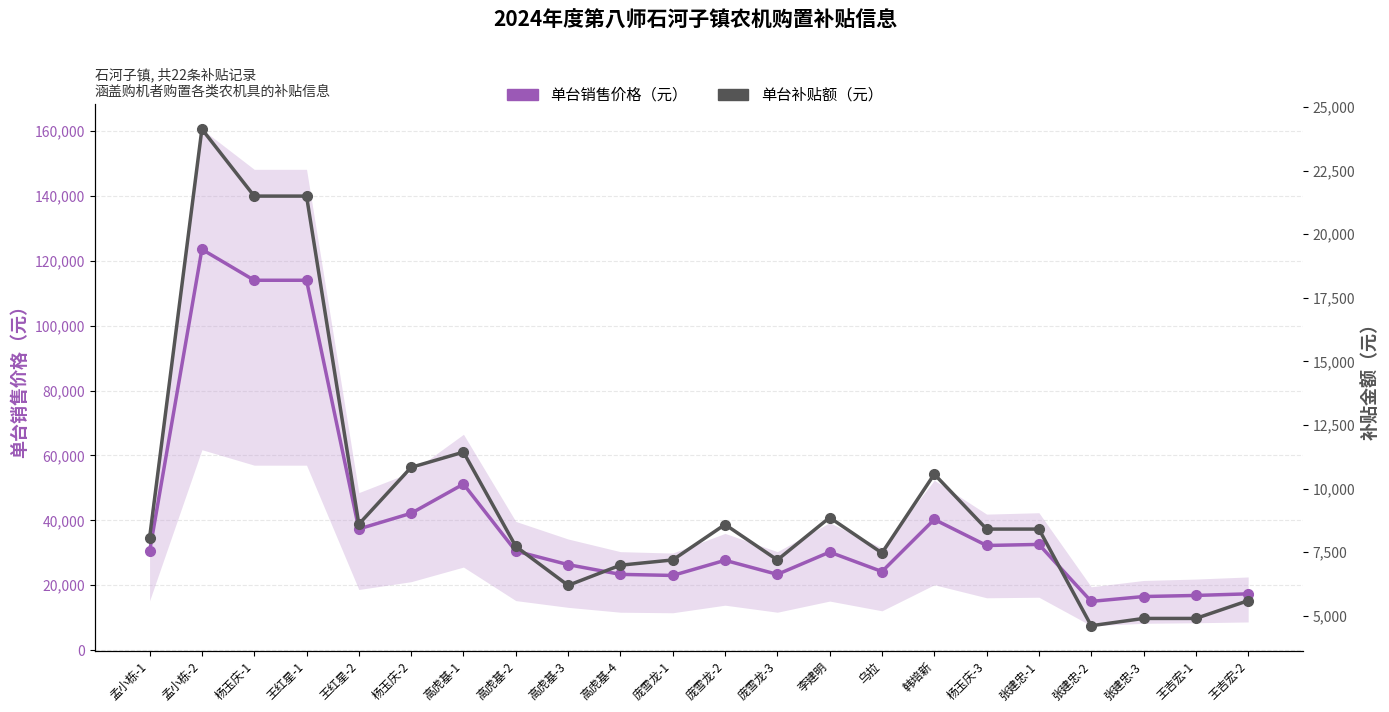

What is the sum of all 单台补贴额（元） values?

213640.0